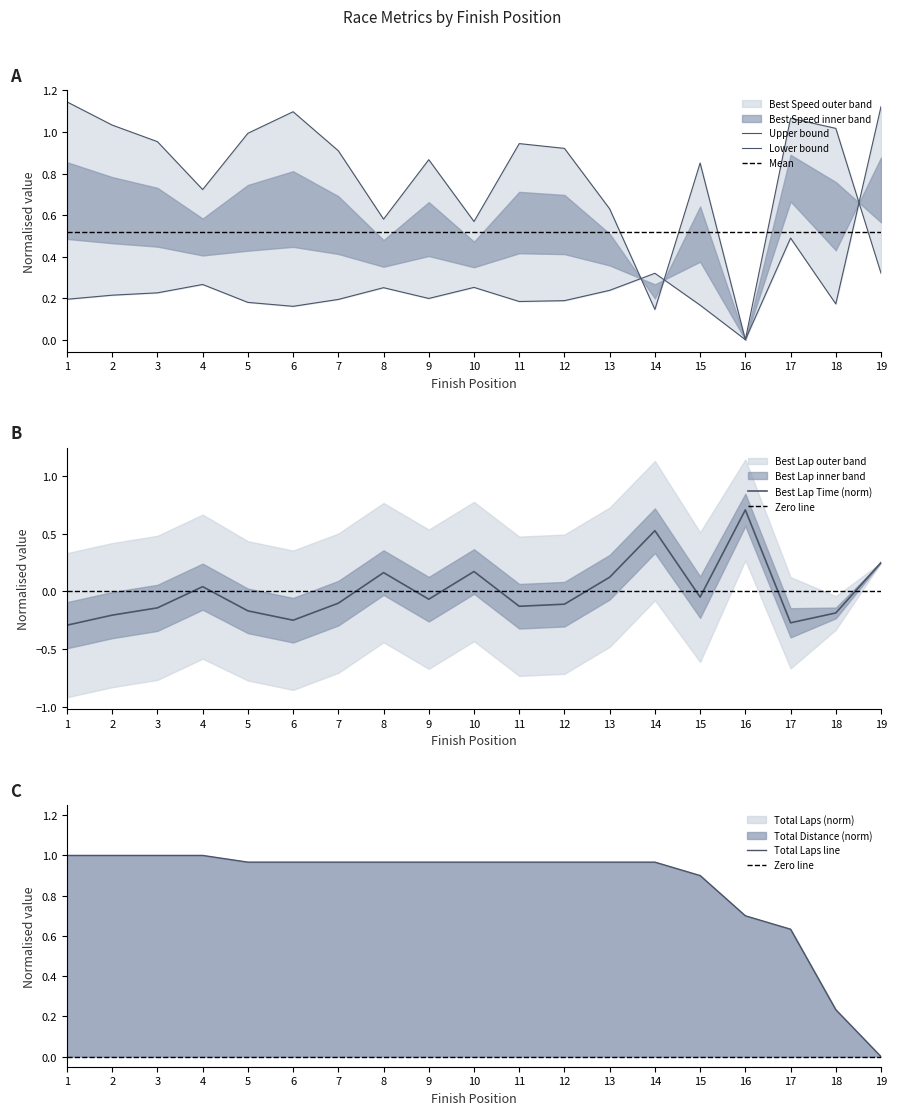

What is the total value across all series at 11?

1.8